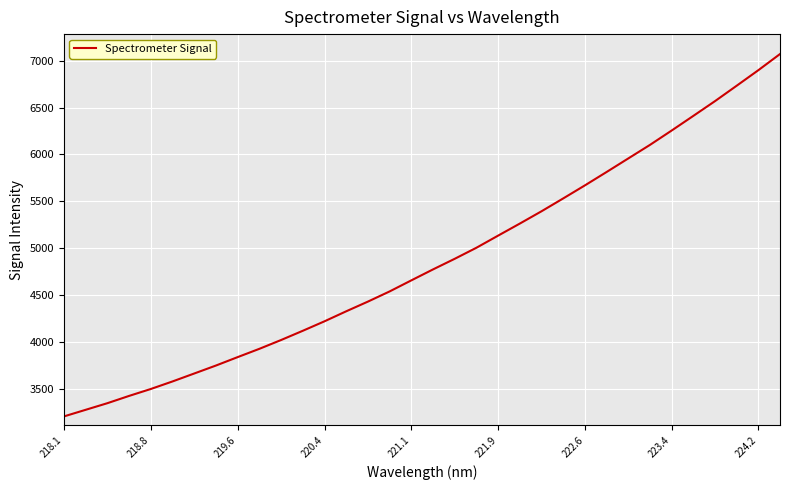

Reading right to left, what are all the values shown in this chart?

7069.1	6897.0	6731.7	6567.9	6410.7	6255.0	6102.2	5958.0	5813.7	5671.4	5532.6	5395.9	5265.0	5136.9	5007.8	4890.3	4777.3	4660.7	4543.0	4434.7	4331.6	4225.0	4124.2	4025.9	3932.1	3843.9	3754.3	3669.4	3585.0	3504.6	3430.9	3353.4	3283.0	3212.6